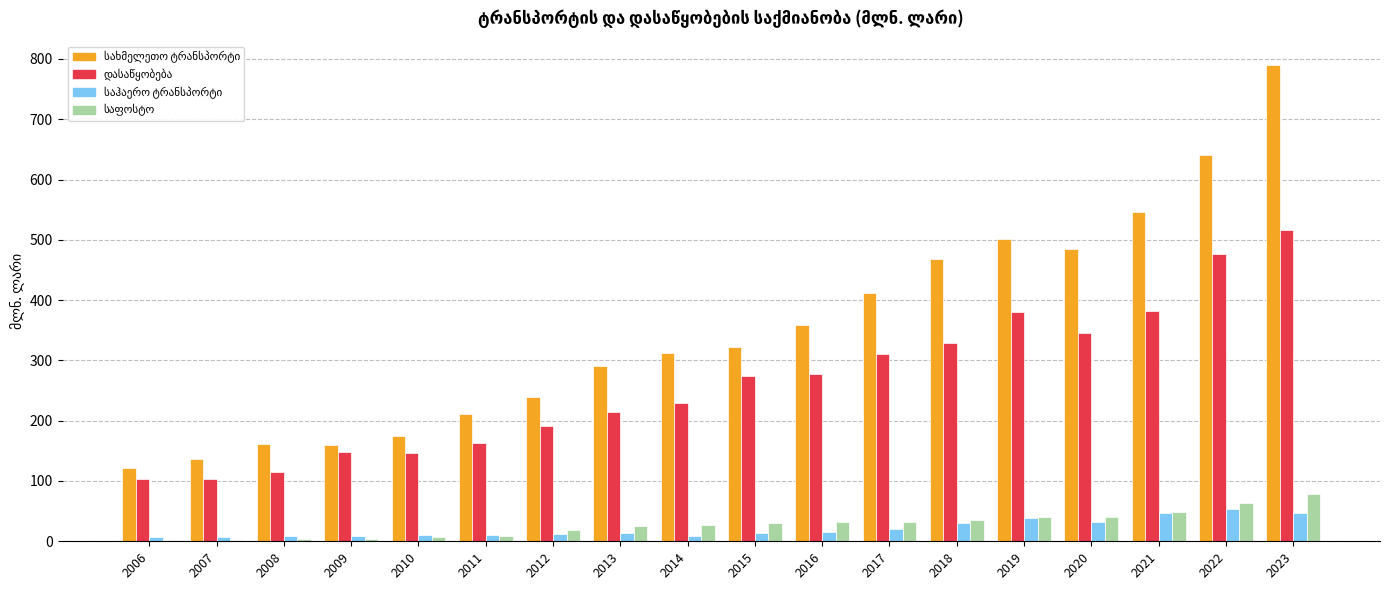

At which category is the sum across all series the highest?

2023